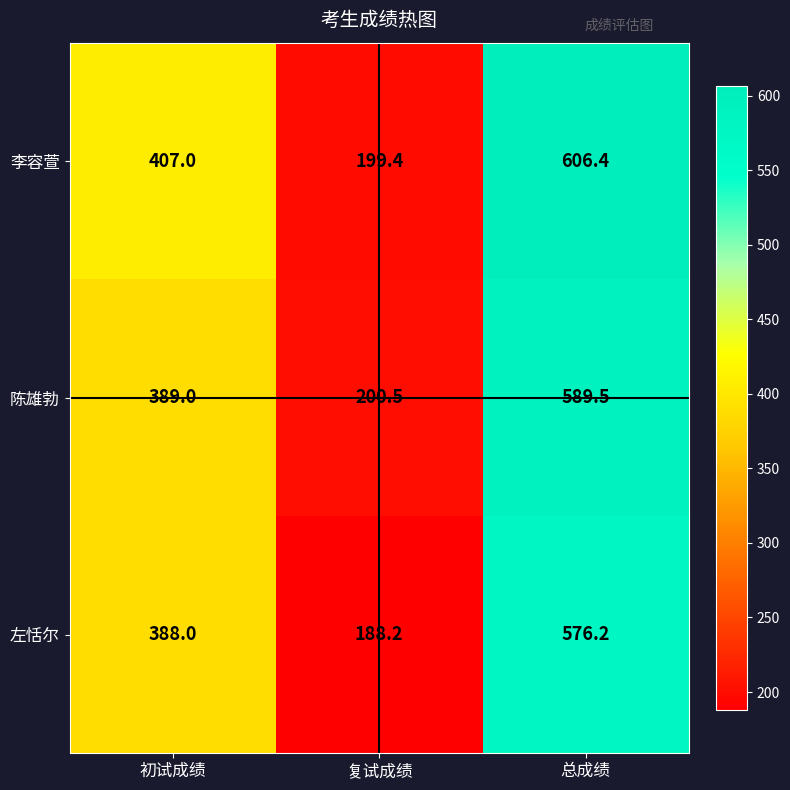

What is the minimum value shown in the chart?

188.2